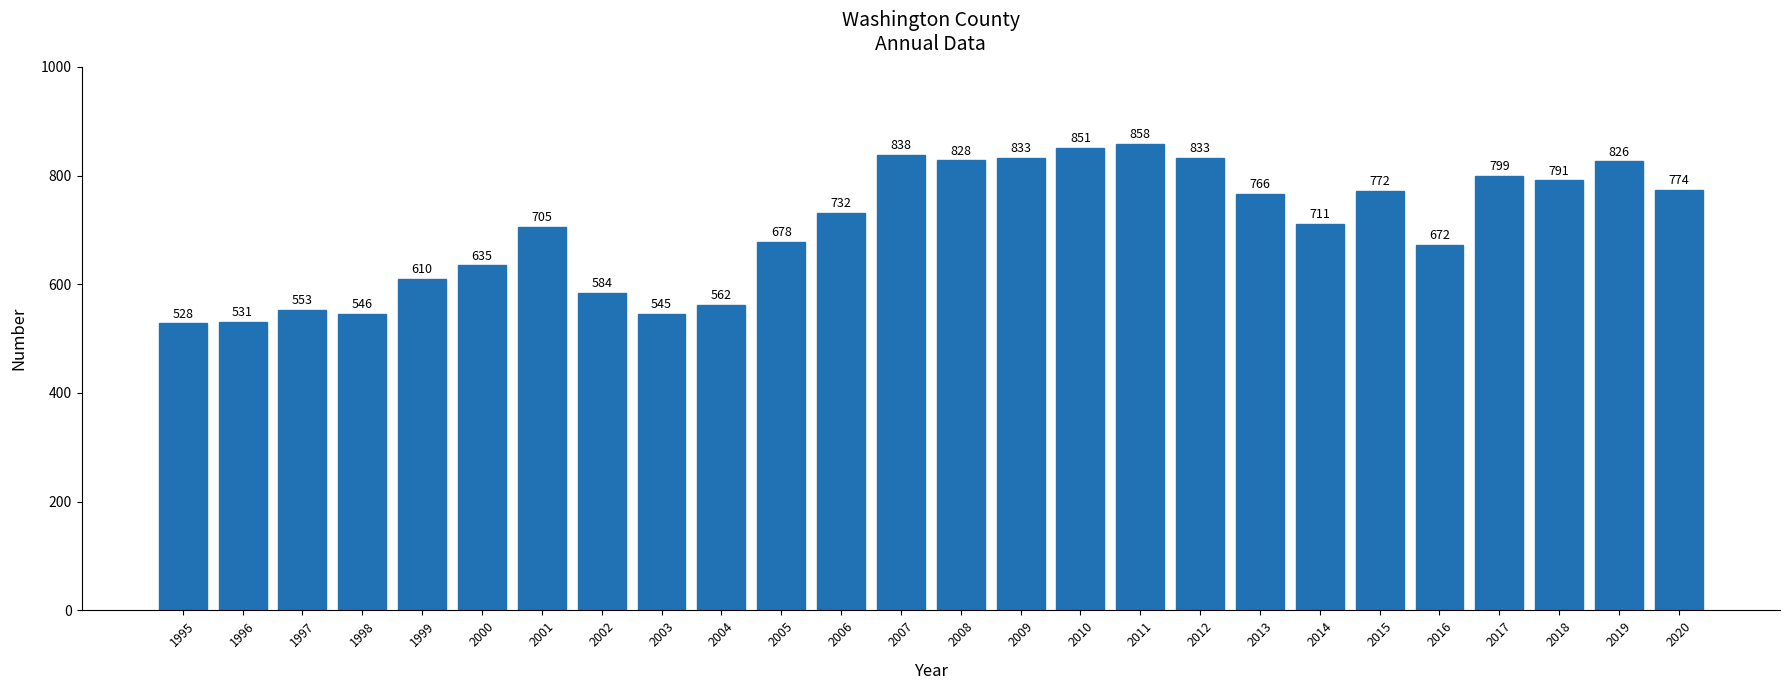

What is the value of the 1st bar from the left?

528